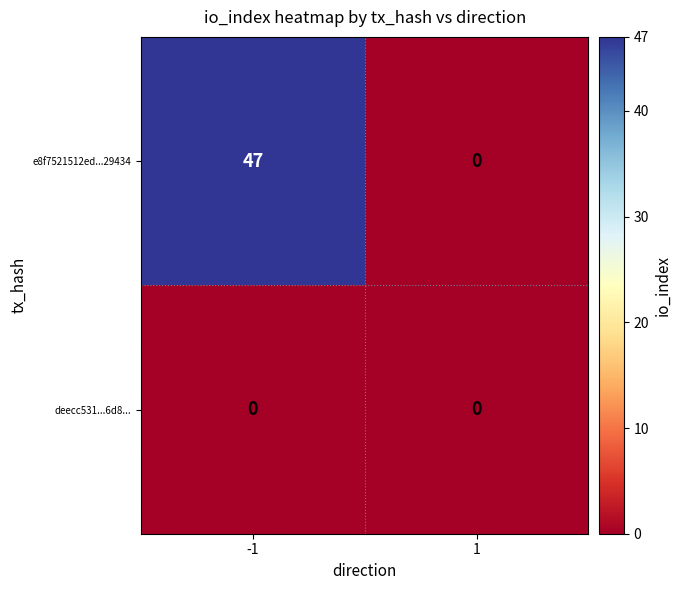

List the series in order of their peak value, lowest first.

deecc531...6d8..., e8f7521512ed...29434